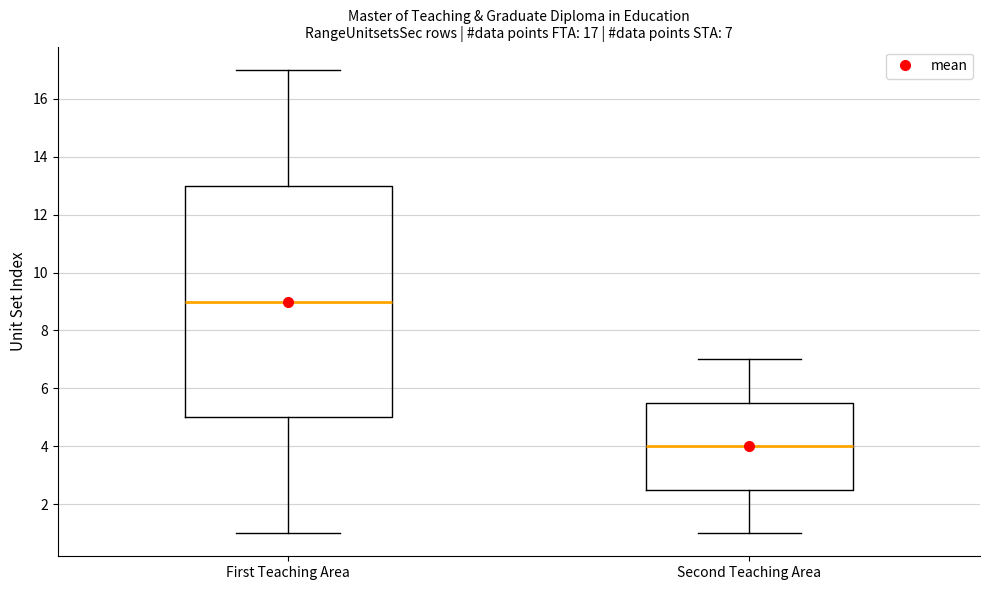

Which box is the tallest, from its lower edge to its upper edge?

First Teaching Area